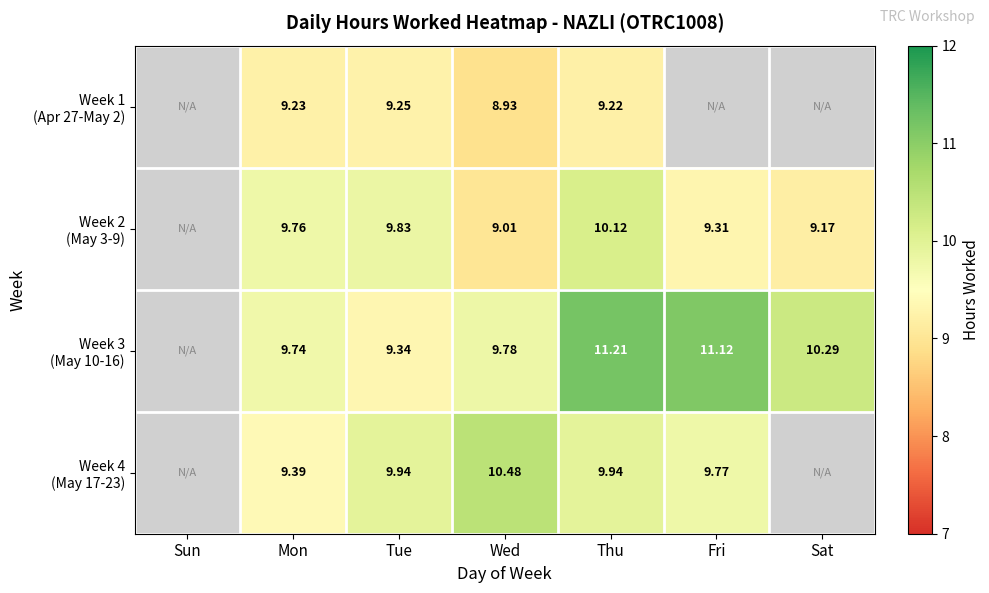

Is the value of Week 4 (May 17-23) at Wed greater than the value of Week 1 (Apr 27-May 2) at Thu?

Yes